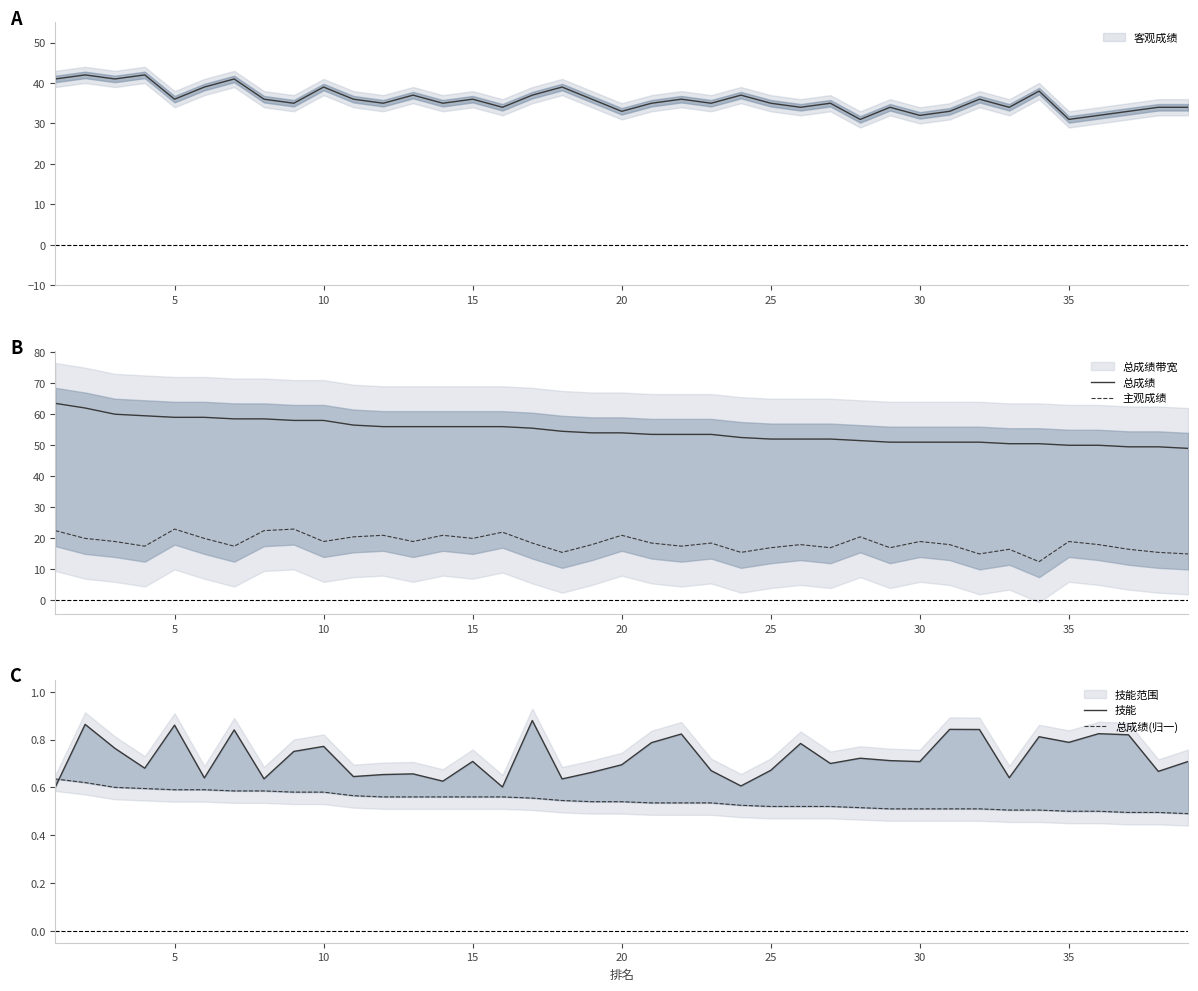

Is it true that 总成绩 equals 87.9 at 36?

False